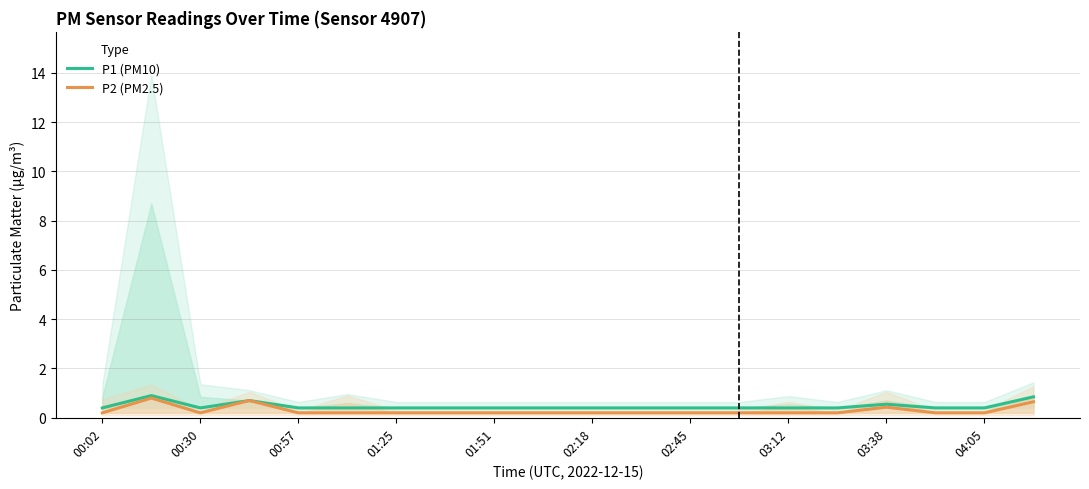

True or false: P1 (PM10) has a value of 0.6 at 03:38.

True